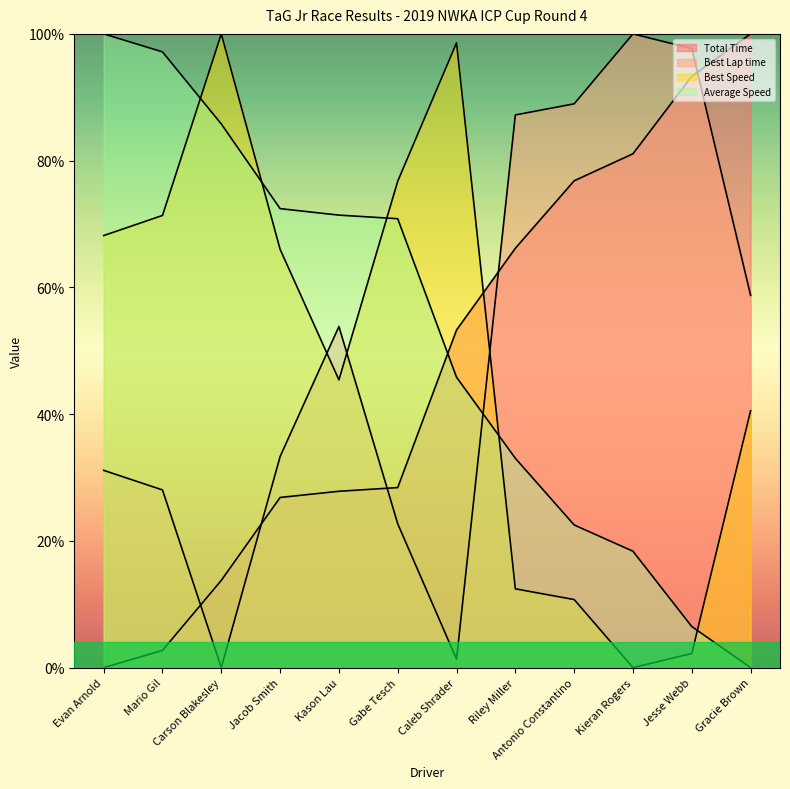

Does the chart have visible grid lines?

No